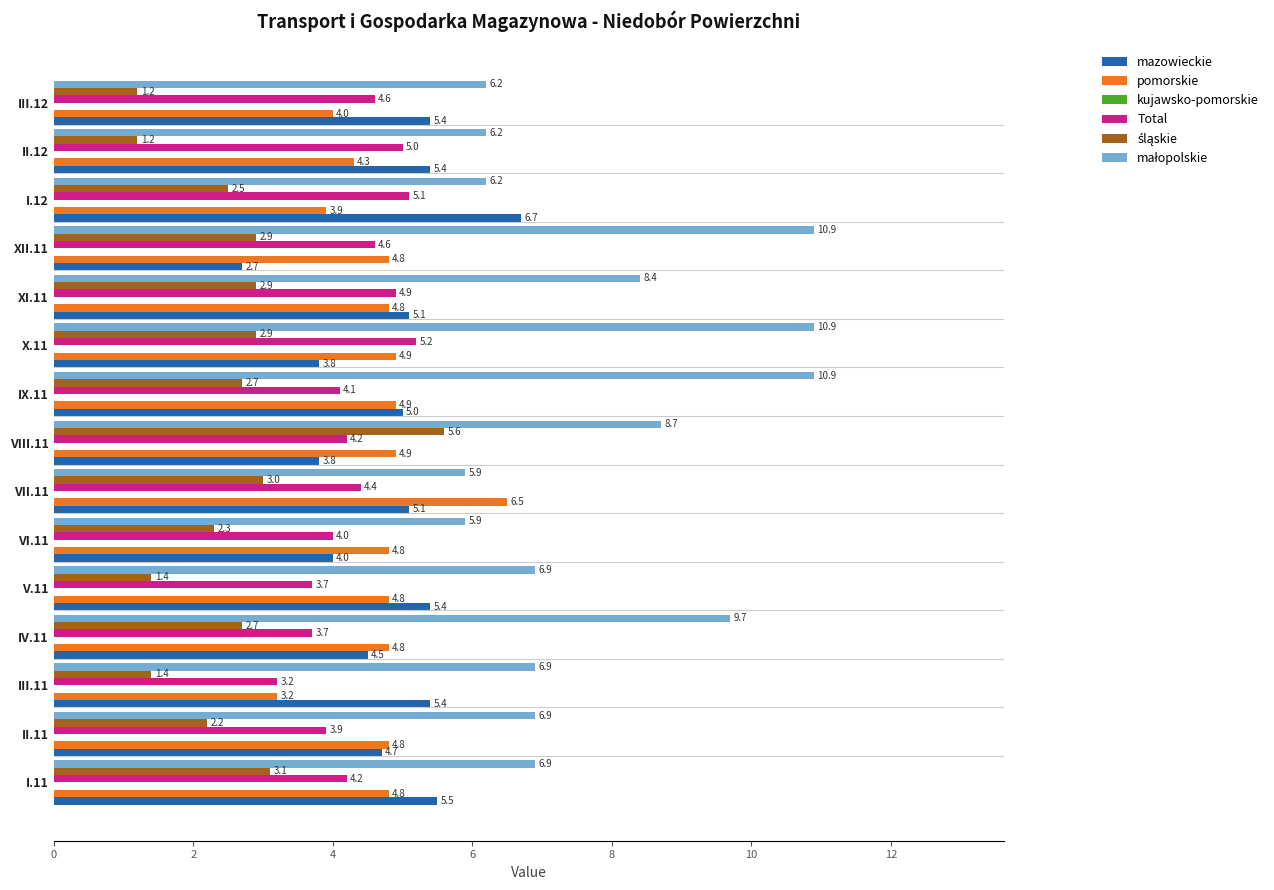

What is the average value of the pomorskie series?

4.7